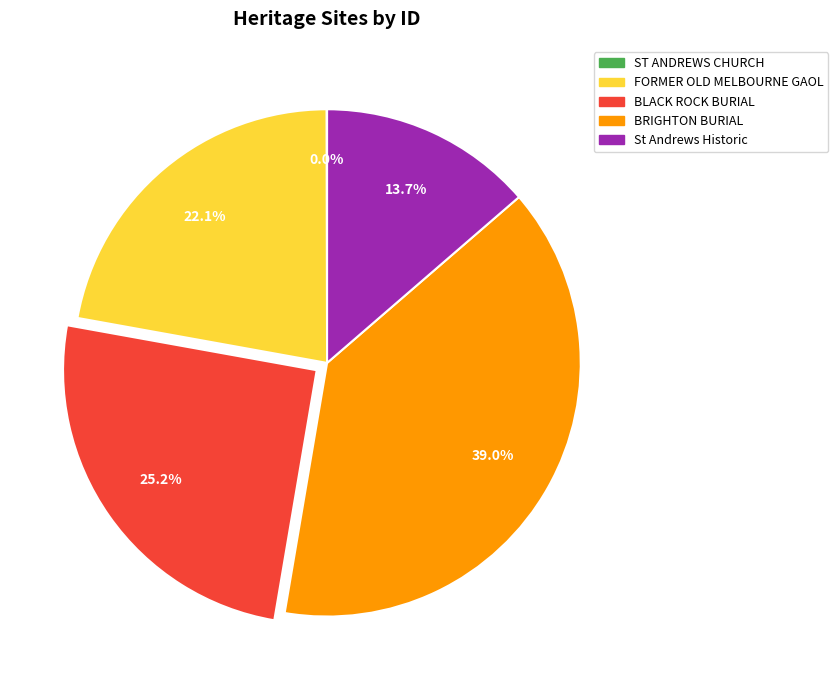

Does FORMER OLD MELBOURNE GAOL represent more than half of the total?

No